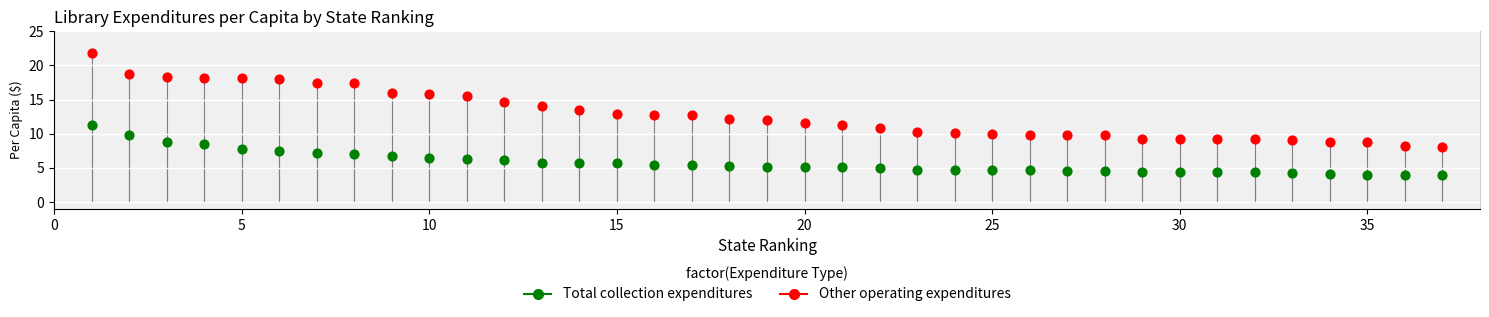

Across all data points, what is the range of X values (max minus min)?

36.0